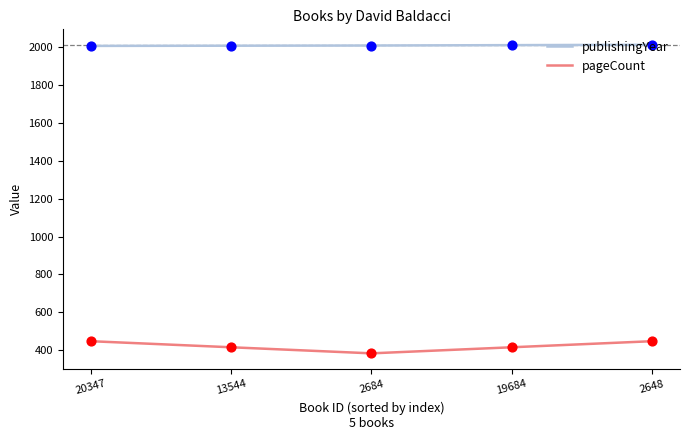

Is the value of publishingYear at 13544 greater than the value of pageCount at 2648?

Yes